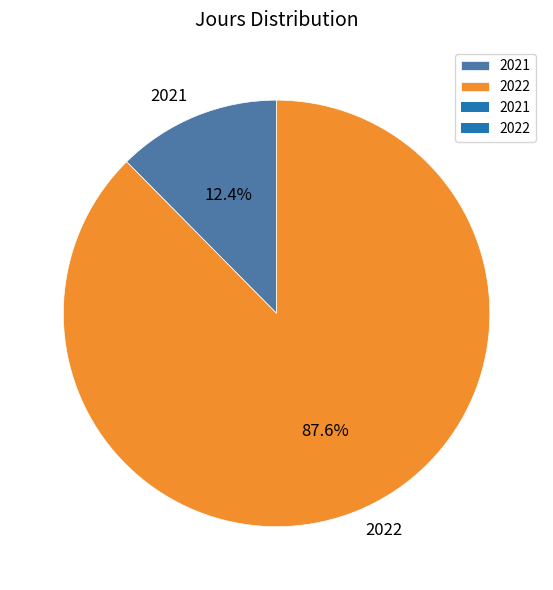

Which category has the smallest portion of the pie?

2021